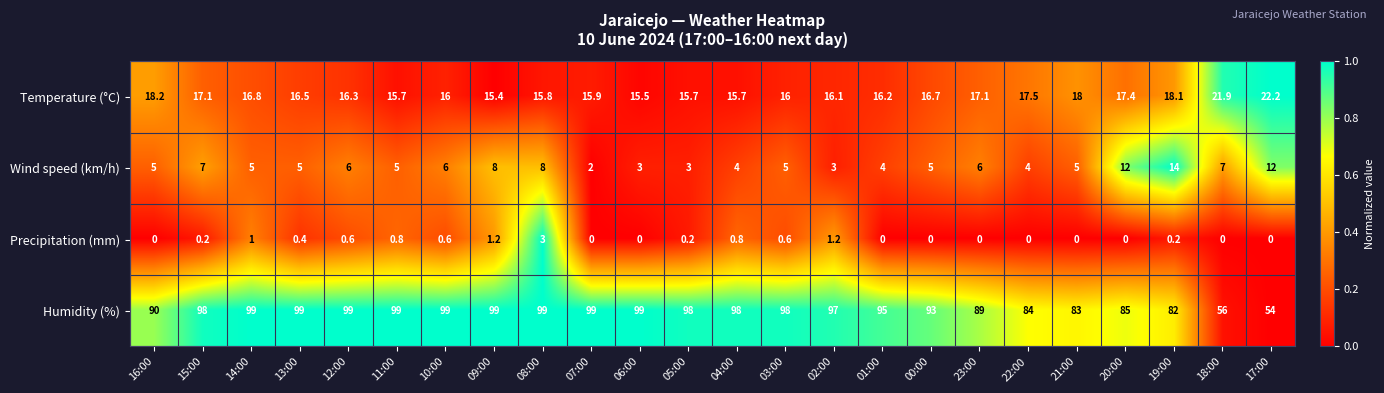

At which category is the sum across all series the highest?

08:00